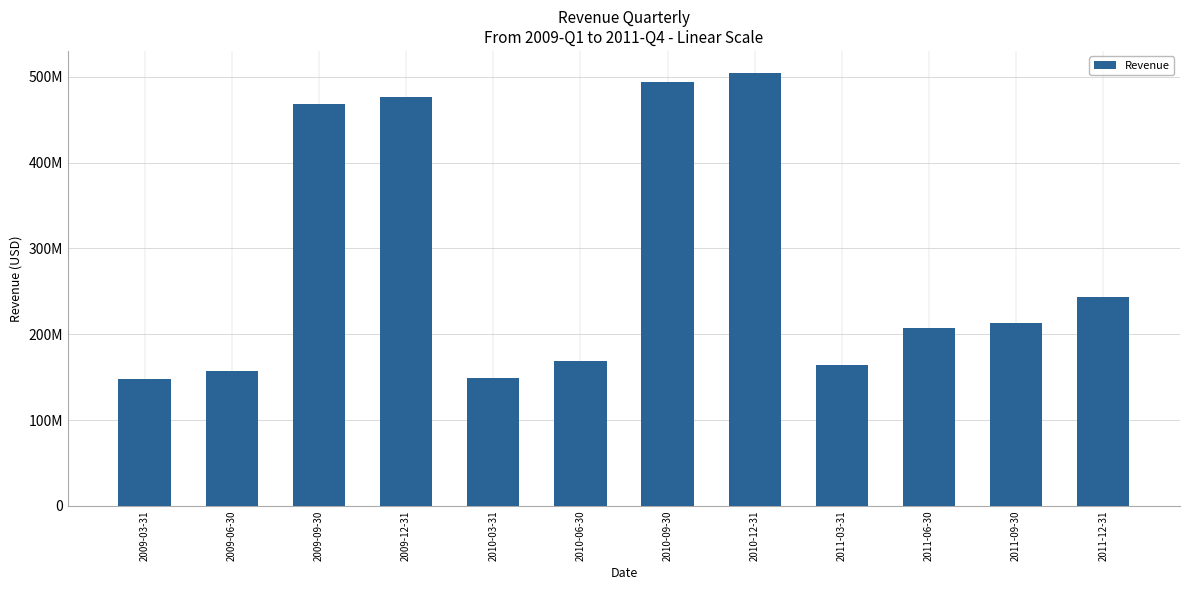

What is the change in value from 2010-09-30 to 2011-03-31?

-329670000